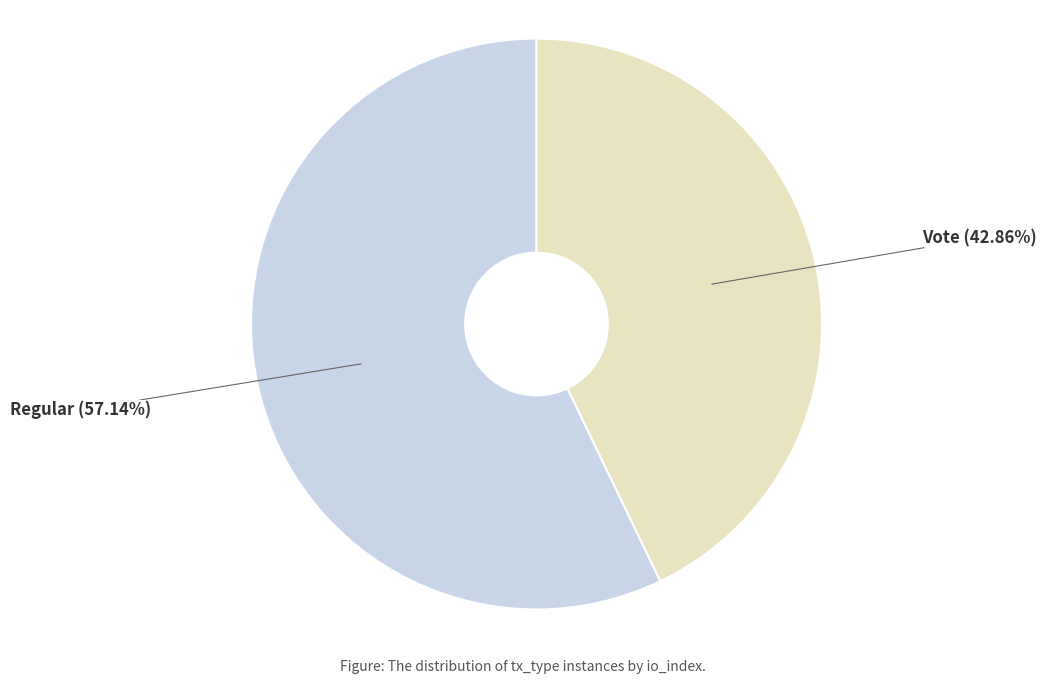

To the nearest percent, what percentage of the pie is Regular?

57%